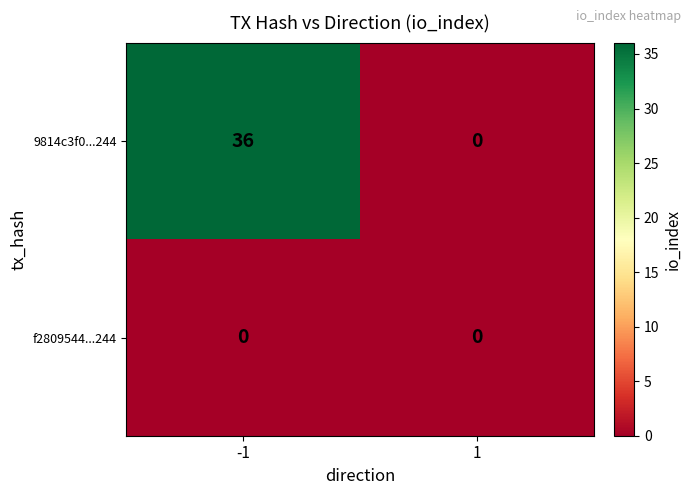

Which series has the largest total across all categories?

9814c3f0...244